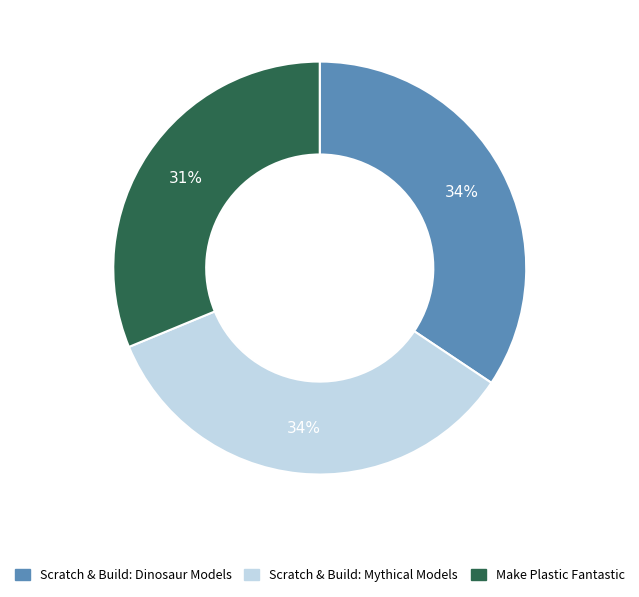

Between Scratch & Build: Dinosaur Models and Make Plastic Fantastic, which is larger?

Scratch & Build: Dinosaur Models